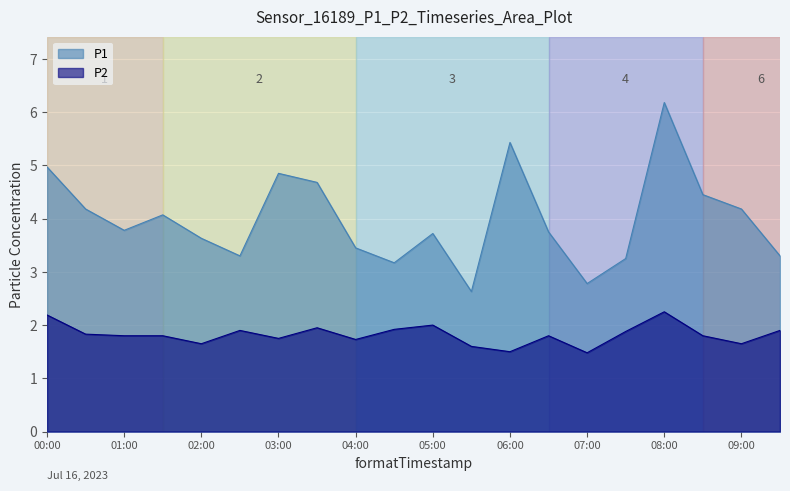

Between 01:00 and 08:30, which is larger?

08:30